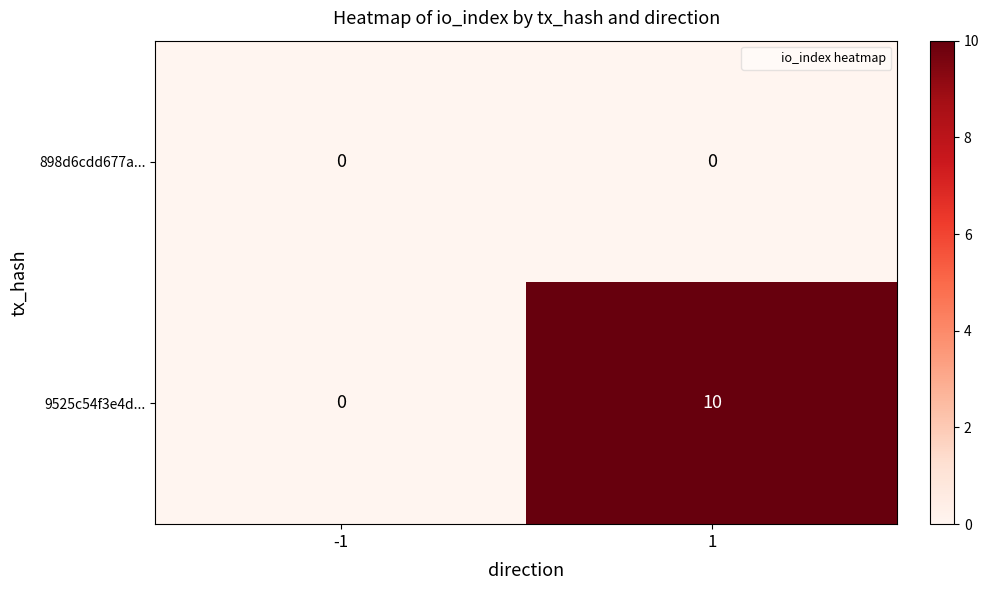

Rank the categories by 9525c54f3e4d... value from lowest to highest.

-1, 1